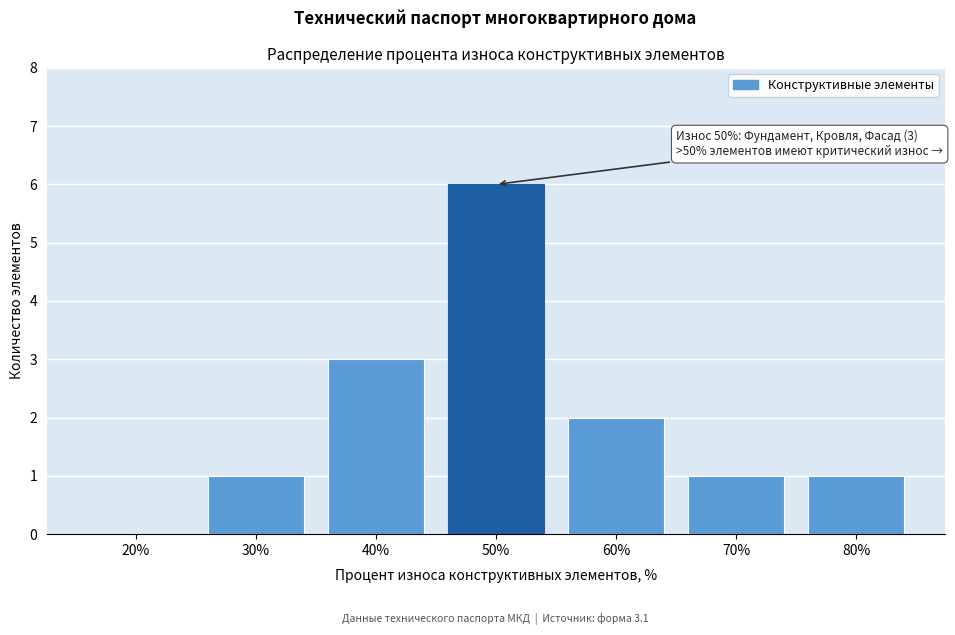

Reading left to right, list all the values displayed in this chart.

20%=0	30%=1	40%=3	50%=6	60%=2	70%=1	80%=1